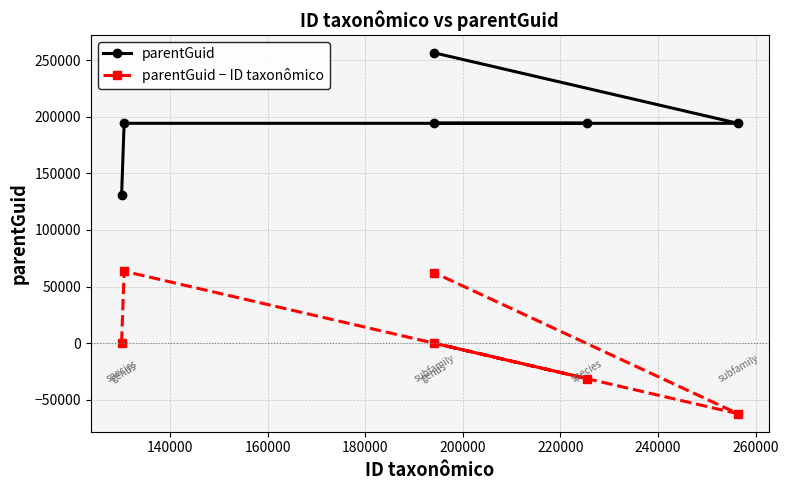

What is the lowest value of the parentGuid − ID taxonômico series?

-62196